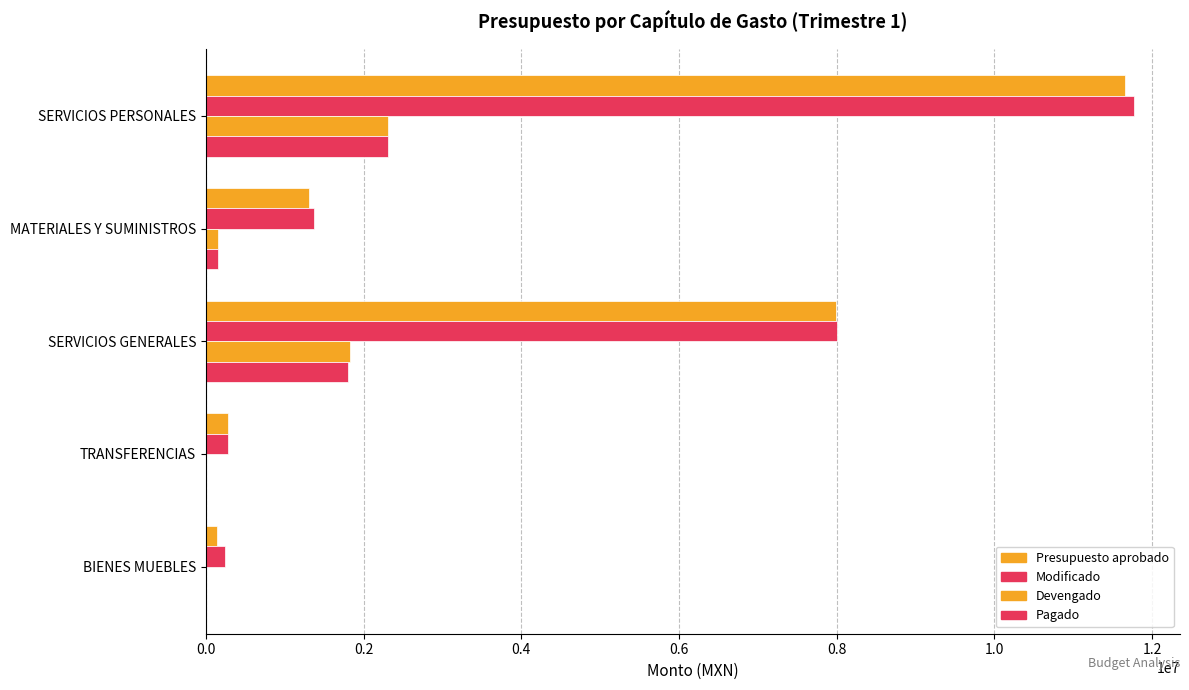

Count the number of categories in the chart.

5